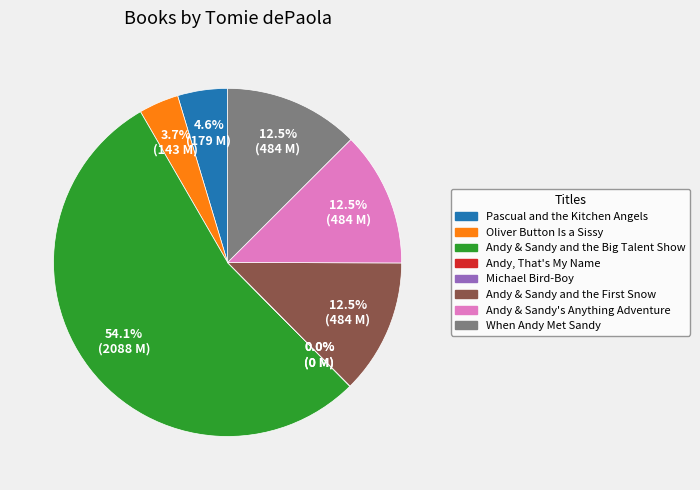

Does any single category account for the majority?

Yes